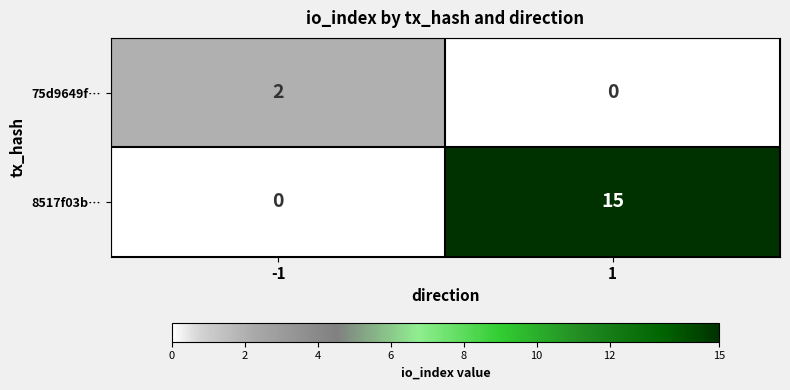

List the series in order of their peak value, highest first.

8517f03b…, 75d9649f…